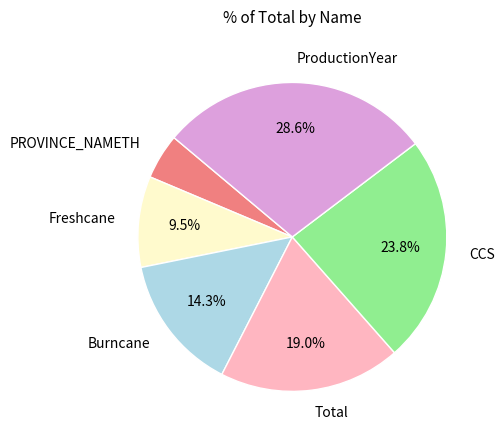

How many segments does this pie chart have?

6